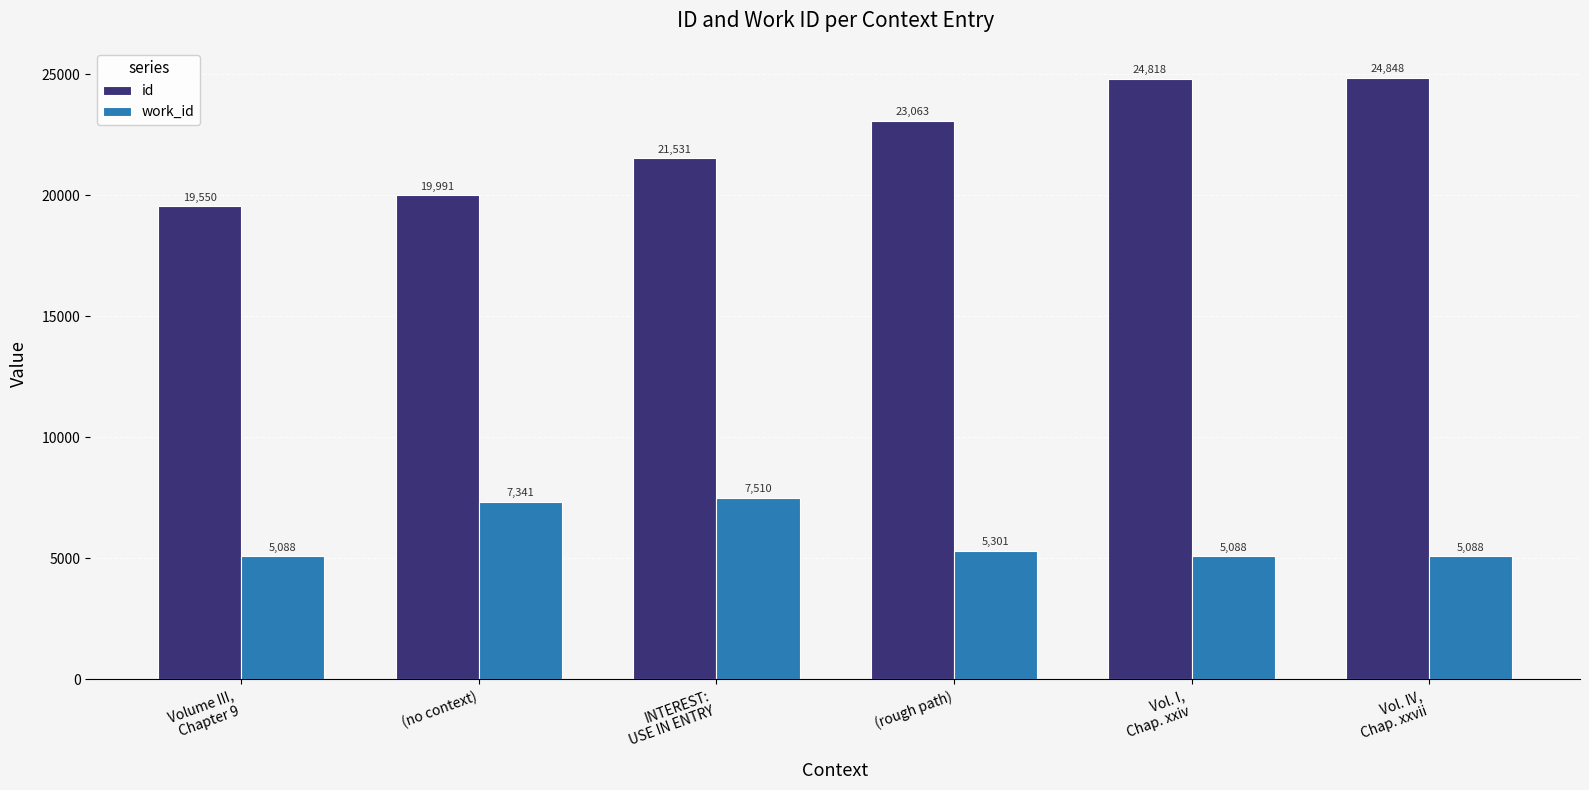

Reading right to left, extract all data points from this chart.

id: 24848	24818	23063	21531	19991	19550
work_id: 5088	5088	5301	7510	7341	5088